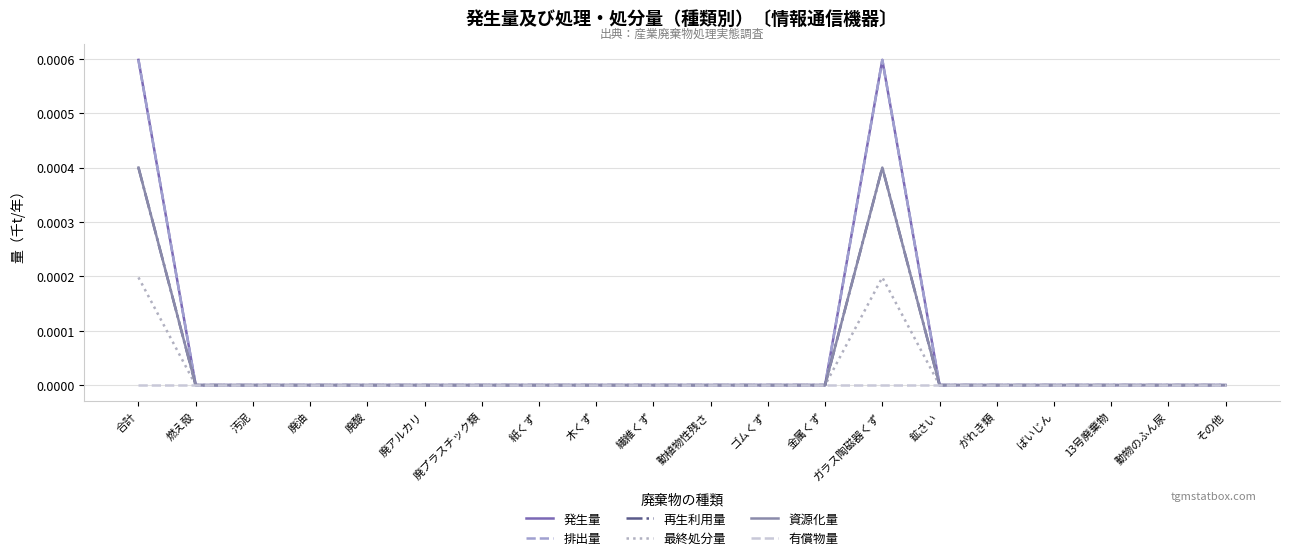

Is it true that 発生量 equals 0.0 at ばいじん?

True